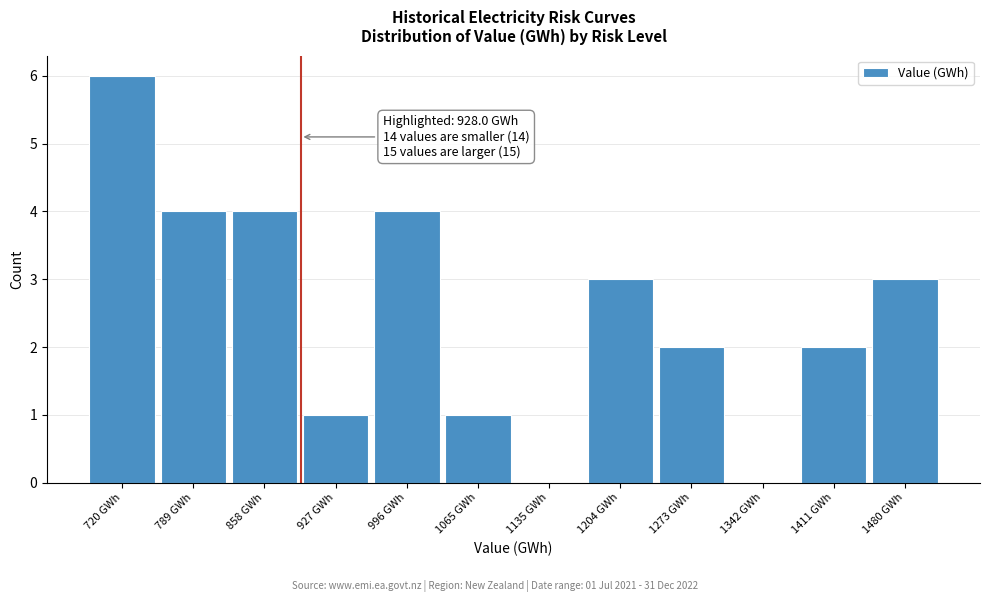

Reading left to right, what are all the values shown in this chart?

720 GWh=6	789 GWh=4	858 GWh=4	927 GWh=1	996 GWh=4	1065 GWh=1	1135 GWh=0	1204 GWh=3	1273 GWh=2	1342 GWh=0	1411 GWh=2	1480 GWh=3